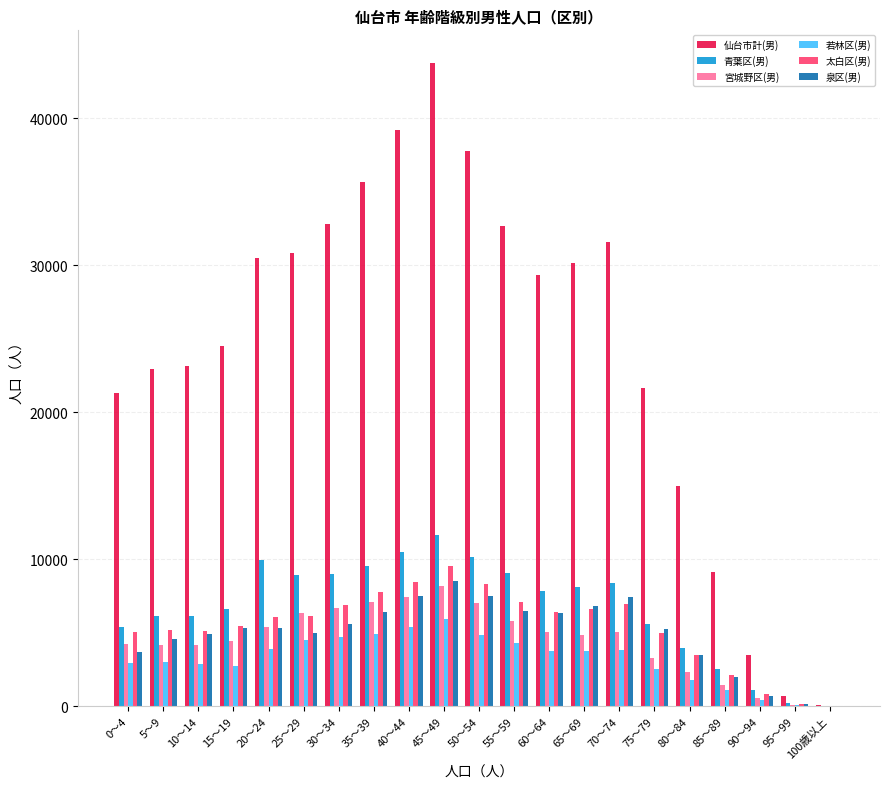

Is the value of 太白区(男) at 80～84 greater than the value of 仙台市計(男) at 55～59?

No